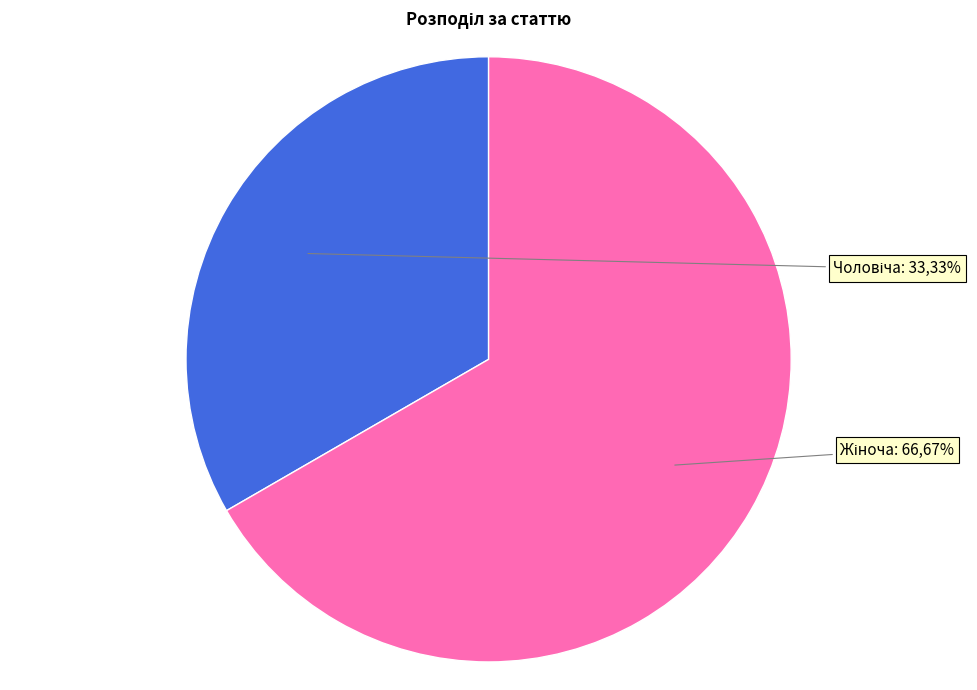

To the nearest percent, what is the average slice percentage?

50%